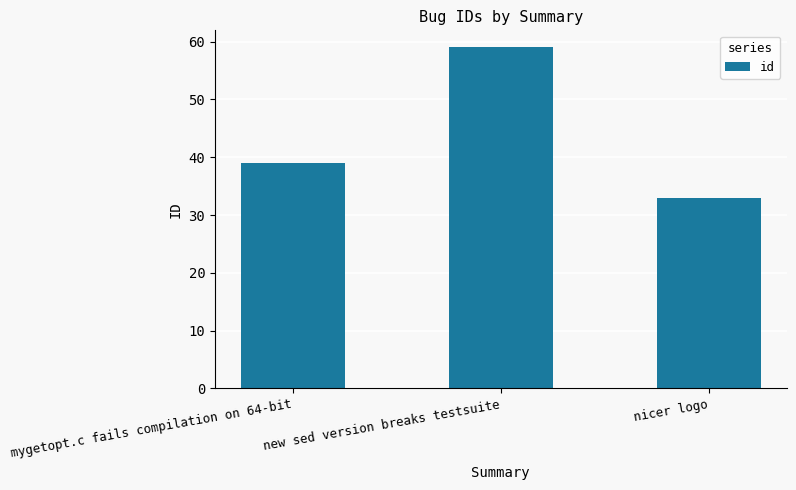

Where is the data nearest to the value 46?

mygetopt.c fails compilation on 64-bit